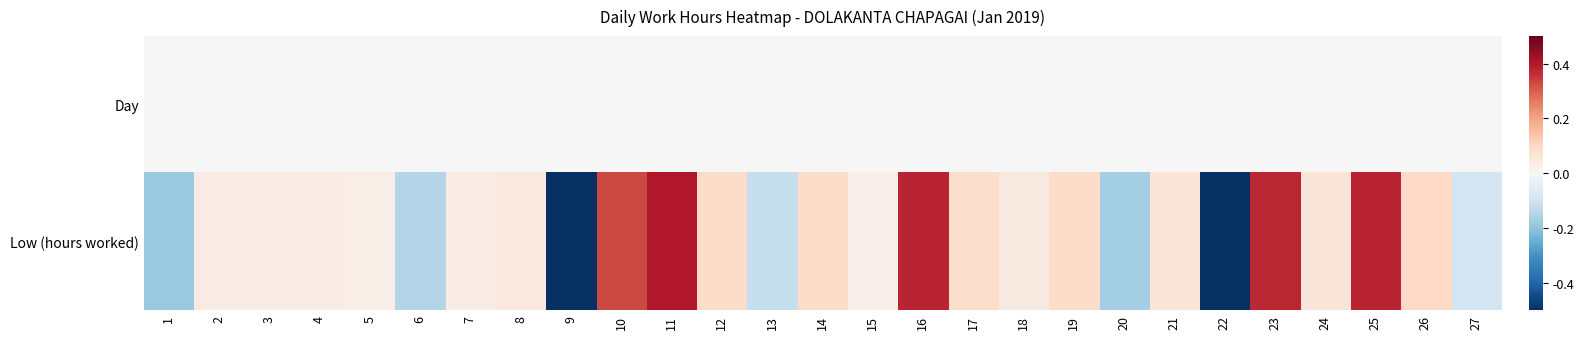

Reading left to right, list all the values displayed in this chart.

Day: 1=0.0	2=0.0	3=0.0	4=0.0	5=0.0	6=0.0	7=0.0	8=0.0	9=0.0	10=0.0	11=0.0	12=0.0	13=0.0	14=0.0	15=0.0	16=0.0	17=0.0	18=0.0	19=0.0	20=0.0	21=0.0	22=0.0	23=0.0	24=0.0	25=0.0	26=0.0	27=0.0
Low (hours worked): 1=-0.2	2=0.0	3=0.0	4=0.0	5=0.0	6=-0.1	7=0.0	8=0.0	9=-1.0	10=0.3	11=0.4	12=0.1	13=-0.1	14=0.1	15=0.0	16=0.4	17=0.1	18=0.0	19=0.1	20=-0.2	21=0.1	22=-1.0	23=0.4	24=0.1	25=0.4	26=0.1	27=-0.1